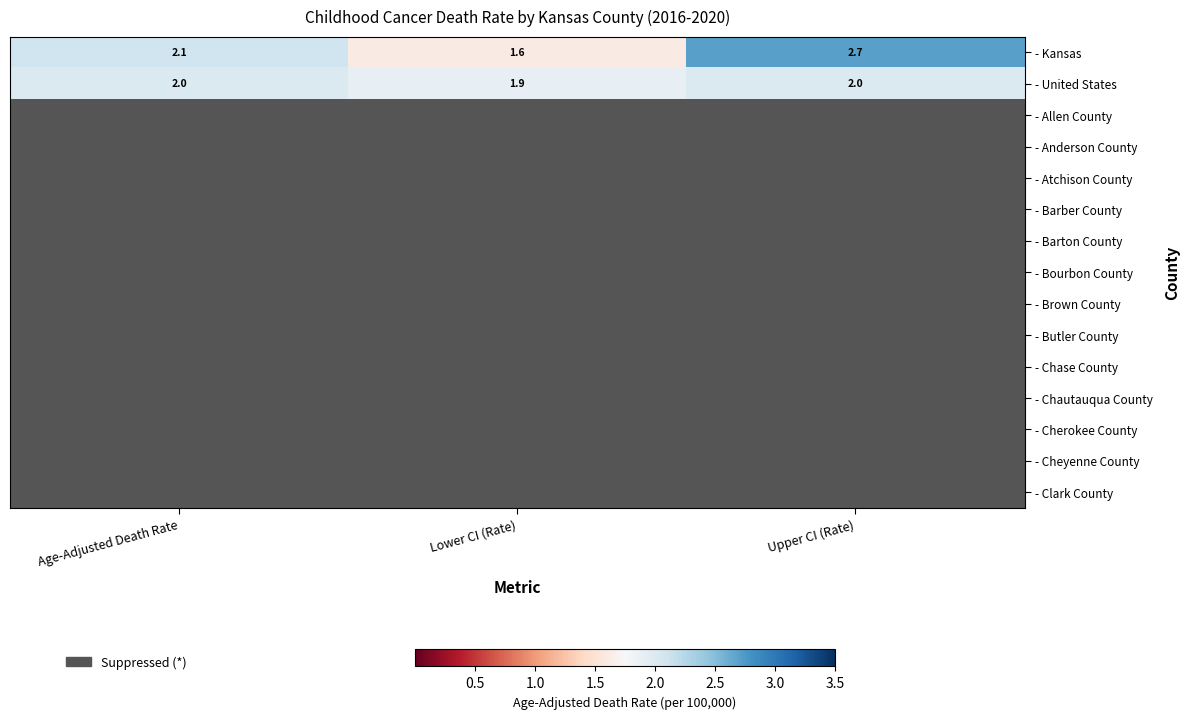

Count the number of categories in the chart.

3